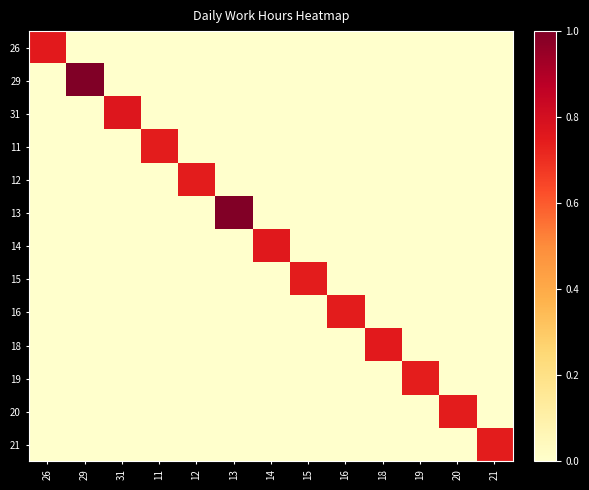

Reading left to right, list all the values displayed in this chart.

26: 26=0.8	29=0.0	31=0.0	11=0.0	12=0.0	13=0.0	14=0.0	15=0.0	16=0.0	18=0.0	19=0.0	20=0.0	21=0.0
29: 26=0.0	29=1.0	31=0.0	11=0.0	12=0.0	13=0.0	14=0.0	15=0.0	16=0.0	18=0.0	19=0.0	20=0.0	21=0.0
31: 26=0.0	29=0.0	31=0.8	11=0.0	12=0.0	13=0.0	14=0.0	15=0.0	16=0.0	18=0.0	19=0.0	20=0.0	21=0.0
11: 26=0.0	29=0.0	31=0.0	11=0.7	12=0.0	13=0.0	14=0.0	15=0.0	16=0.0	18=0.0	19=0.0	20=0.0	21=0.0
12: 26=0.0	29=0.0	31=0.0	11=0.0	12=0.7	13=0.0	14=0.0	15=0.0	16=0.0	18=0.0	19=0.0	20=0.0	21=0.0
13: 26=0.0	29=0.0	31=0.0	11=0.0	12=0.0	13=1.0	14=0.0	15=0.0	16=0.0	18=0.0	19=0.0	20=0.0	21=0.0
14: 26=0.0	29=0.0	31=0.0	11=0.0	12=0.0	13=0.0	14=0.8	15=0.0	16=0.0	18=0.0	19=0.0	20=0.0	21=0.0
15: 26=0.0	29=0.0	31=0.0	11=0.0	12=0.0	13=0.0	14=0.0	15=0.7	16=0.0	18=0.0	19=0.0	20=0.0	21=0.0
16: 26=0.0	29=0.0	31=0.0	11=0.0	12=0.0	13=0.0	14=0.0	15=0.0	16=0.7	18=0.0	19=0.0	20=0.0	21=0.0
18: 26=0.0	29=0.0	31=0.0	11=0.0	12=0.0	13=0.0	14=0.0	15=0.0	16=0.0	18=0.8	19=0.0	20=0.0	21=0.0
19: 26=0.0	29=0.0	31=0.0	11=0.0	12=0.0	13=0.0	14=0.0	15=0.0	16=0.0	18=0.0	19=0.7	20=0.0	21=0.0
20: 26=0.0	29=0.0	31=0.0	11=0.0	12=0.0	13=0.0	14=0.0	15=0.0	16=0.0	18=0.0	19=0.0	20=0.7	21=0.0
21: 26=0.0	29=0.0	31=0.0	11=0.0	12=0.0	13=0.0	14=0.0	15=0.0	16=0.0	18=0.0	19=0.0	20=0.0	21=0.7